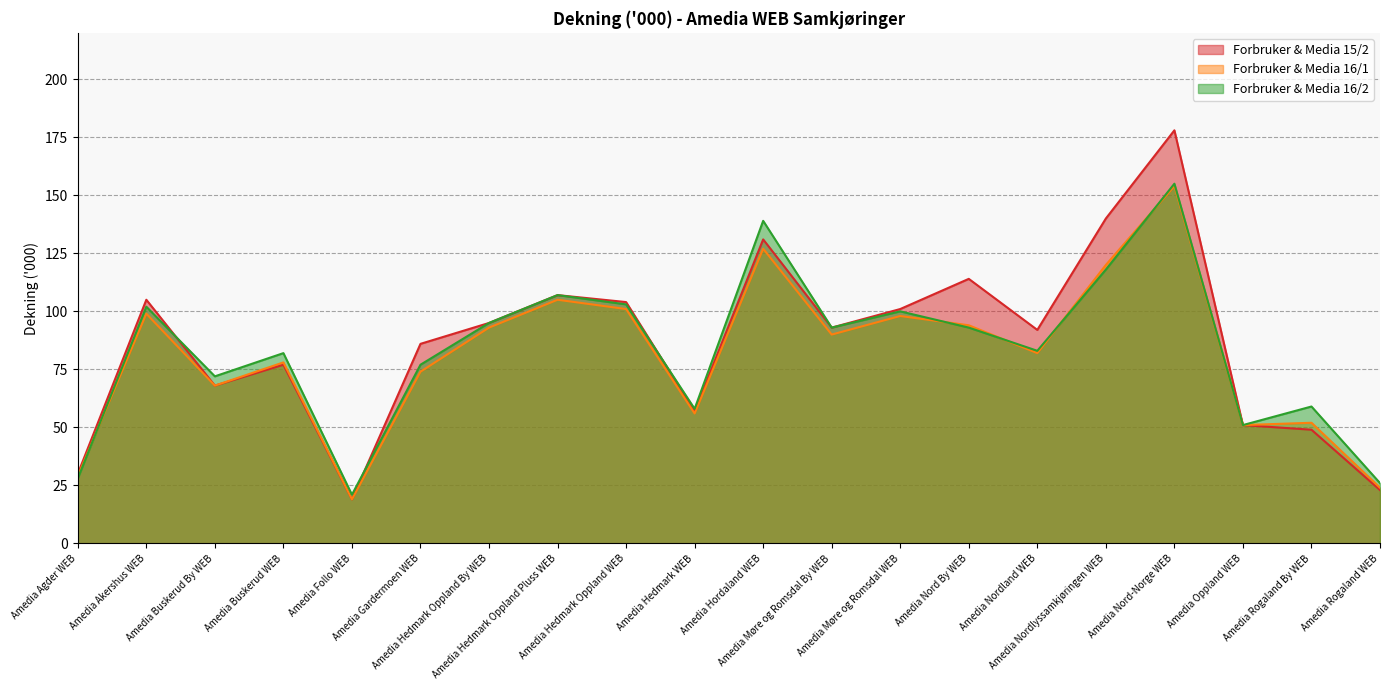

How many distinct data groups are displayed?

3